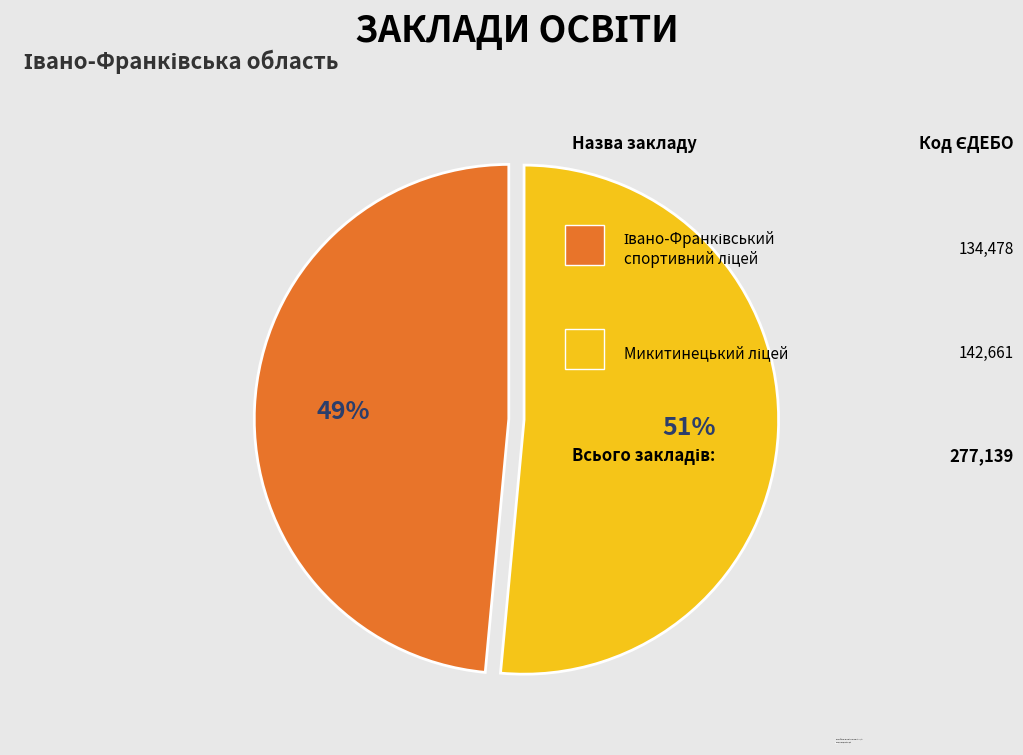

To the nearest percent, what is the average slice percentage?

50%